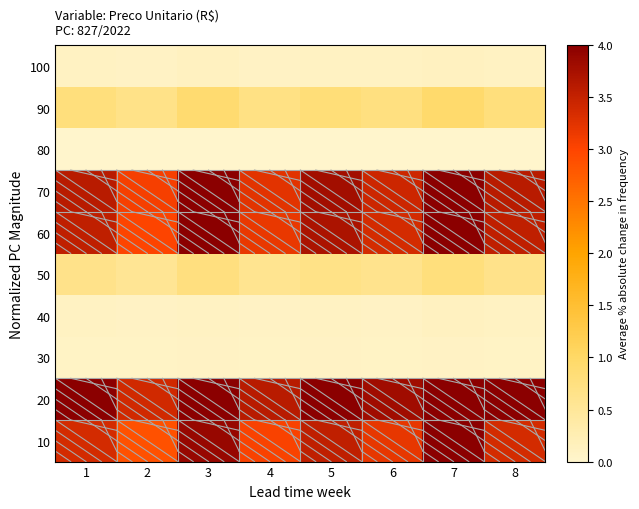

Reading left to right, extract all data points from this chart.

10: 1=3.4	2=2.9	3=3.9	4=3.0	5=3.5	6=3.2	7=4.0	8=3.4
20: 1=4.0	2=3.4	3=4.0	4=3.6	5=4.0	6=3.8	7=4.0	8=4.0
30: 1=0.1	2=0.1	3=0.1	4=0.1	5=0.1	6=0.1	7=0.1	8=0.1
40: 1=0.1	2=0.1	3=0.1	4=0.1	5=0.1	6=0.1	7=0.1	8=0.1
50: 1=0.7	2=0.6	3=0.8	4=0.6	5=0.7	6=0.6	7=0.8	8=0.7
60: 1=3.5	2=3.0	3=4.0	4=3.2	5=3.7	6=3.4	7=4.0	8=3.5
70: 1=3.6	2=3.1	3=4.0	4=3.2	5=3.8	6=3.4	7=4.0	8=3.6
80: 1=0.0	2=0.0	3=0.0	4=0.0	5=0.0	6=0.0	7=0.0	8=0.0
90: 1=0.8	2=0.7	3=0.9	4=0.7	5=0.8	6=0.7	7=0.9	8=0.8
100: 1=0.1	2=0.1	3=0.1	4=0.1	5=0.1	6=0.1	7=0.1	8=0.1